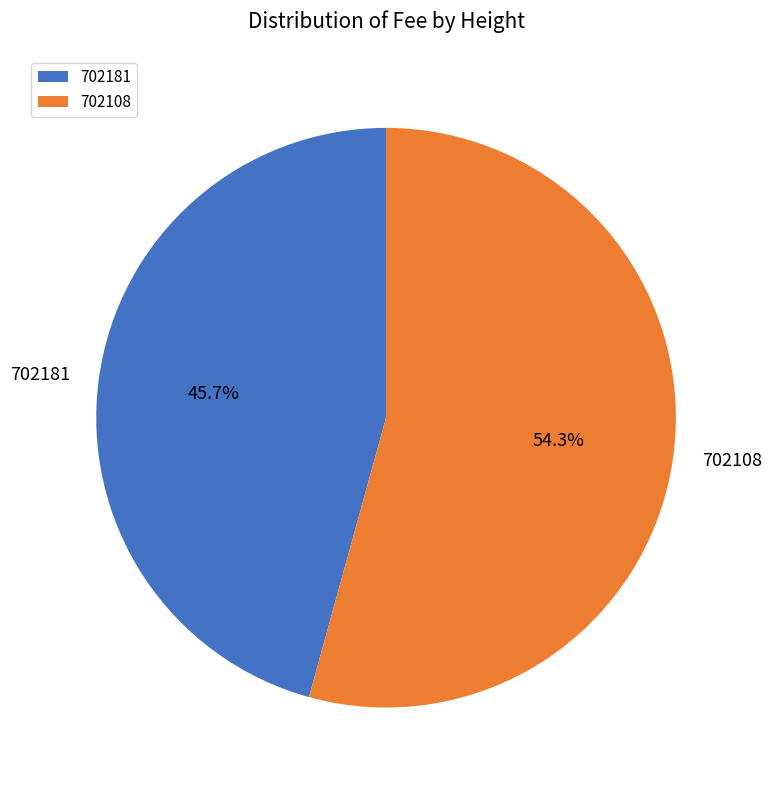

To the nearest percent, what is the average slice percentage?

50%